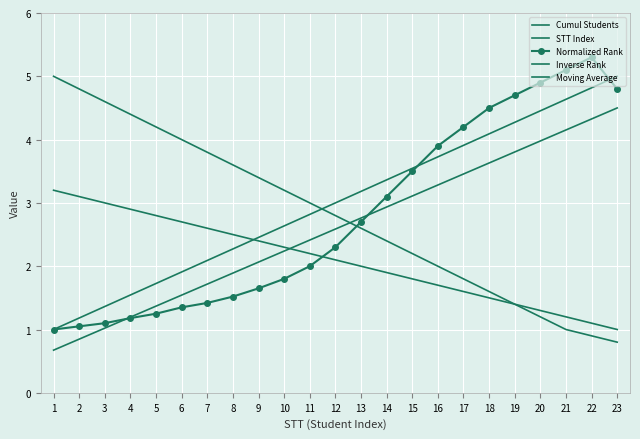

Reading left to right, transcribe all the data shown in this chart.

Cumul Students: 0.7	0.8	1.0	1.2	1.4	1.5	1.7	1.9	2.1	2.2	2.4	2.6	2.8	2.9	3.1	3.3	3.5	3.6	3.8	4.0	4.2	4.3	4.5
STT Index: 1.0	1.2	1.4	1.5	1.7	1.9	2.1	2.3	2.5	2.6	2.8	3.0	3.2	3.4	3.5	3.7	3.9	4.1	4.3	4.5	4.6	4.8	5.0
Normalized Rank: 1.0	1.1	1.1	1.2	1.2	1.4	1.4	1.5	1.6	1.8	2.0	2.3	2.7	3.1	3.5	3.9	4.2	4.5	4.7	4.9	5.1	5.3	4.8
Inverse Rank: 5.0	4.8	4.6	4.4	4.2	4.0	3.8	3.6	3.4	3.2	3.0	2.8	2.6	2.4	2.2	2.0	1.8	1.6	1.4	1.2	1.0	0.9	0.8
Moving Average: 3.2	3.1	3.0	2.9	2.8	2.7	2.6	2.5	2.4	2.3	2.2	2.1	2.0	1.9	1.8	1.7	1.6	1.5	1.4	1.3	1.2	1.1	1.0